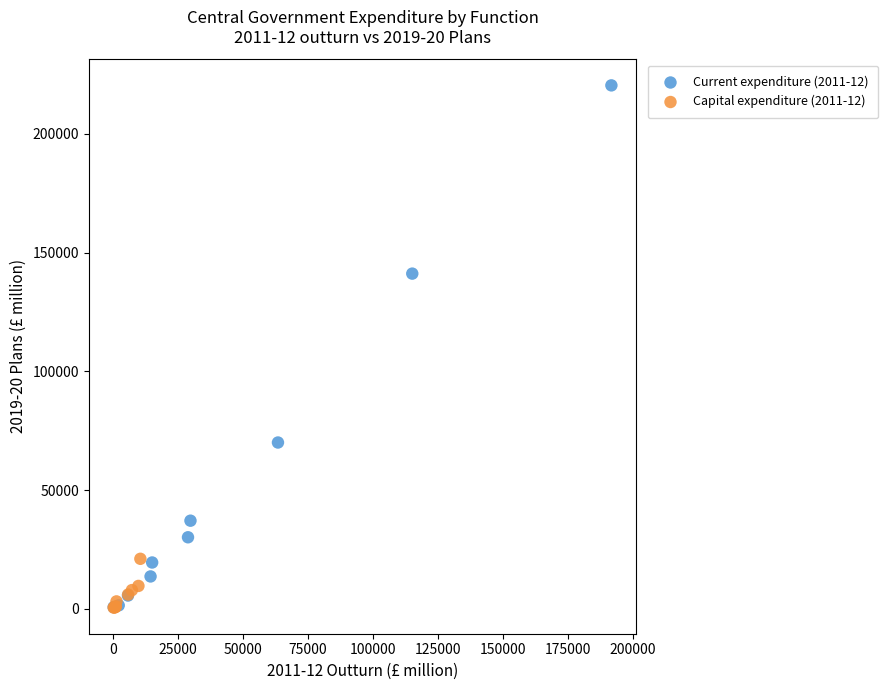

Which series has the largest Y range (max minus min)?

Current expenditure (2011-12)